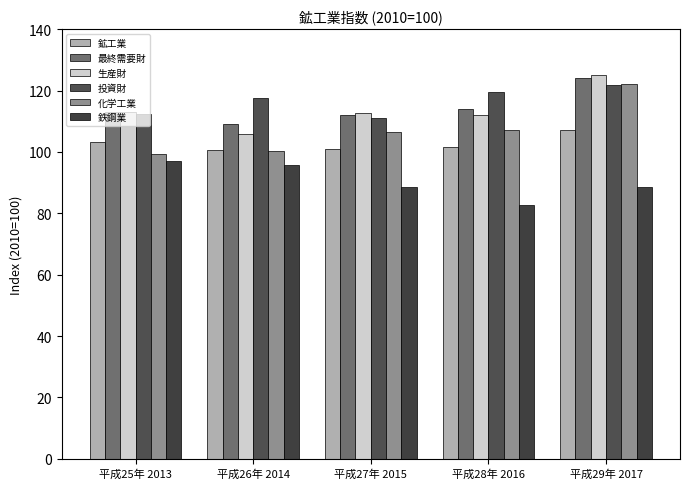

Read the 生産財 value at 平成26年 2014.

105.7